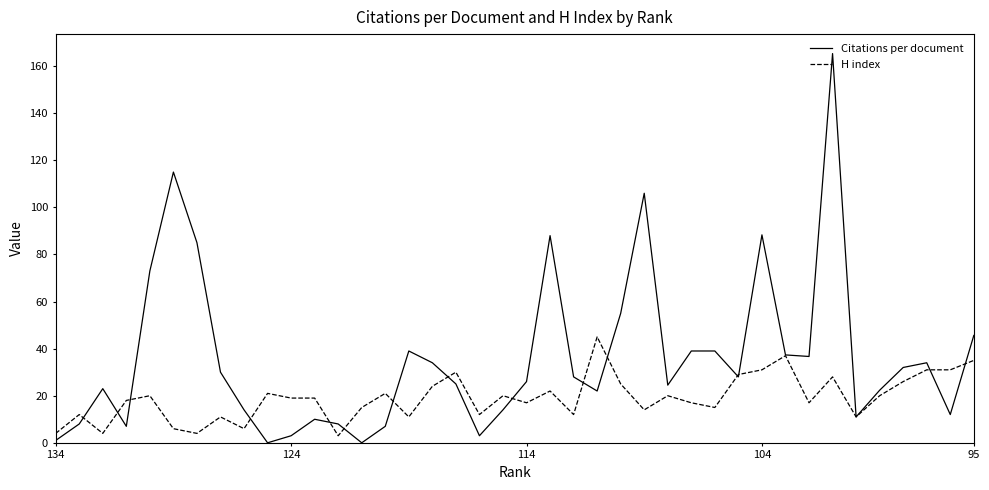

Which series has the largest total across all categories?

Citations per document